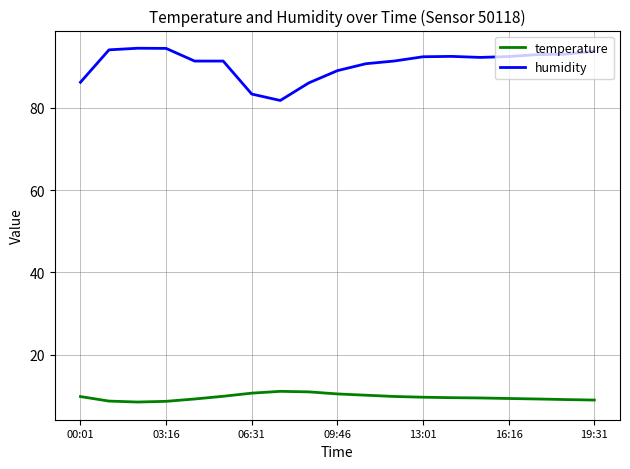

How many lines are shown in the chart?

2